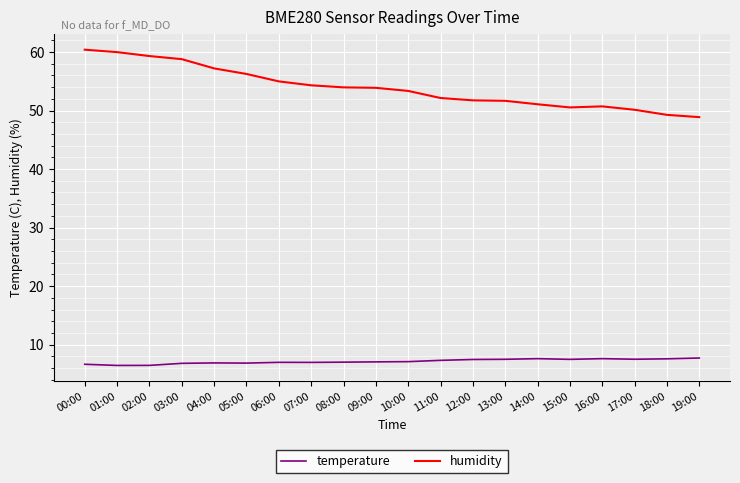

What is the difference between the maximum and minimum values in the temperature series?

1.3